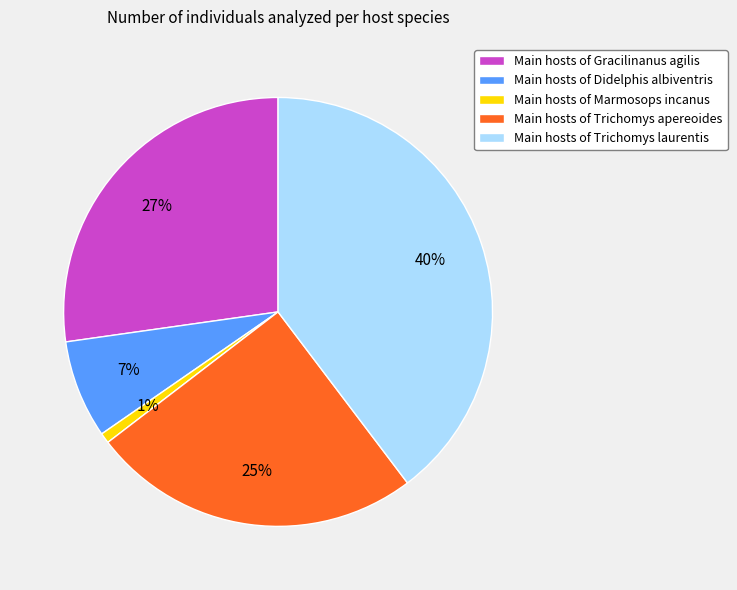

Is it true that Main hosts of Marmosops incanus is 1% of the pie?

True